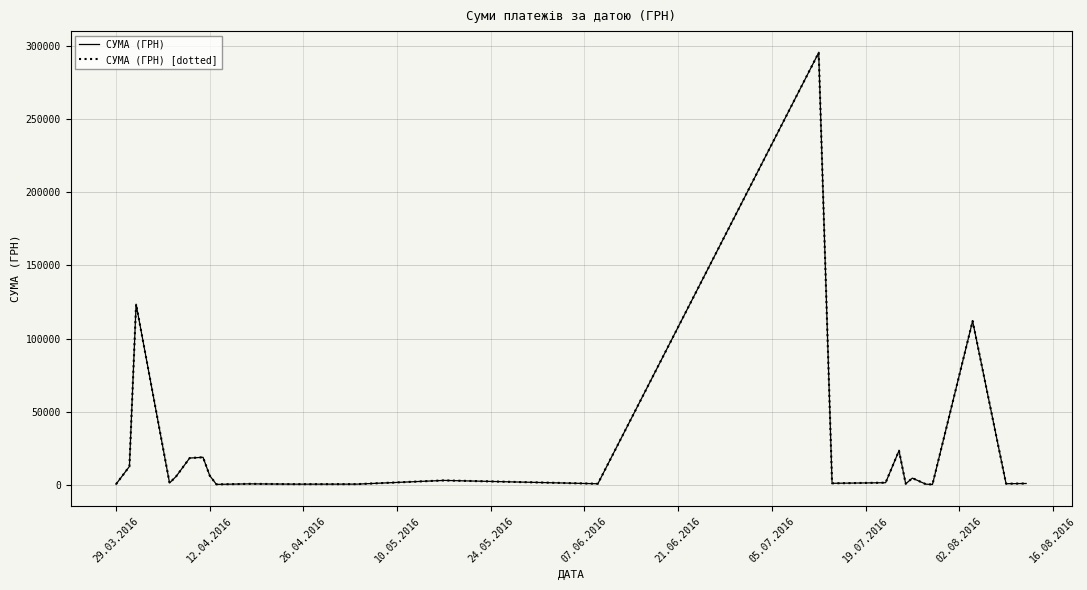

Does the chart have visible grid lines?

Yes